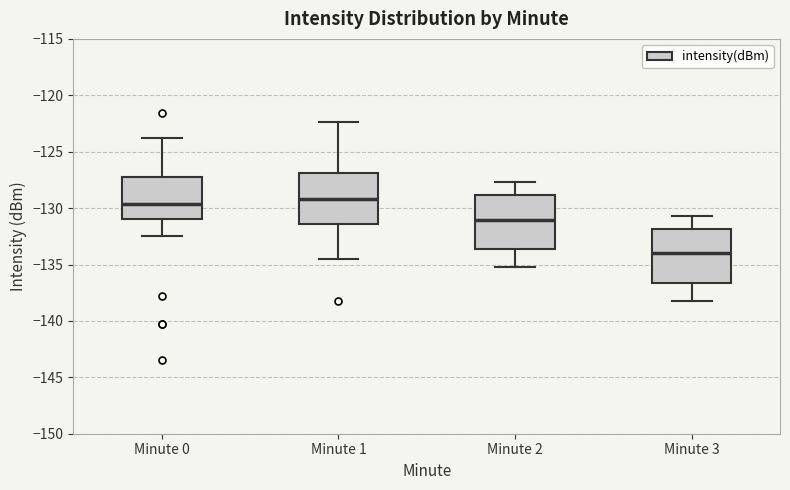

Reading left to right, transcribe this box plot: for each box, give where its median line is, the range the box spans, and where its two whiskers end, as read against the y-axis. The values are not printed on the chart, so give them approximately, as read against the axis.

Minute 0: median -129.5, box -131.0 to -127.5, whiskers -132.5 to -124.0
Minute 1: median -129.0, box -131.5 to -127.0, whiskers -134.5 to -122.5
Minute 2: median -131.0, box -133.5 to -129.0, whiskers -135.0 to -127.5
Minute 3: median -134.0, box -136.5 to -132.0, whiskers -138.0 to -130.5